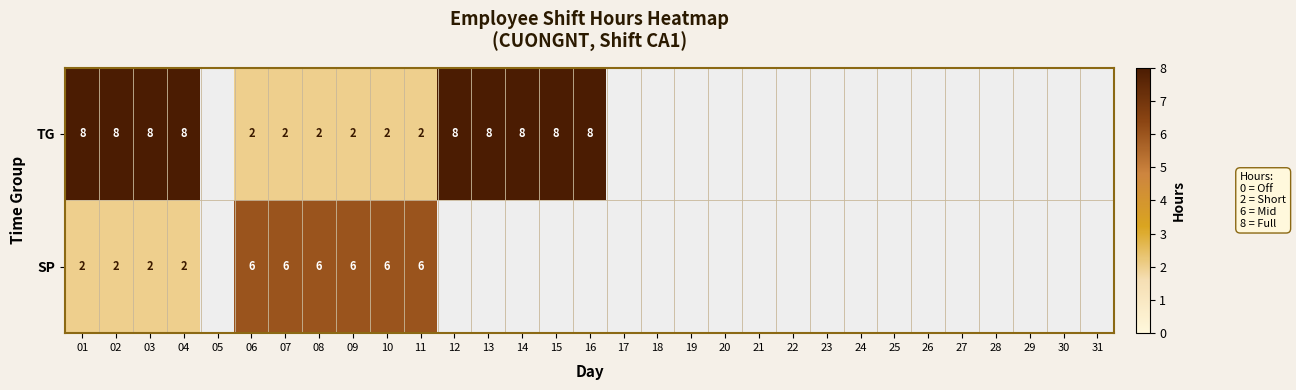

True or false: SP has a value of 2.9 at 03.

False